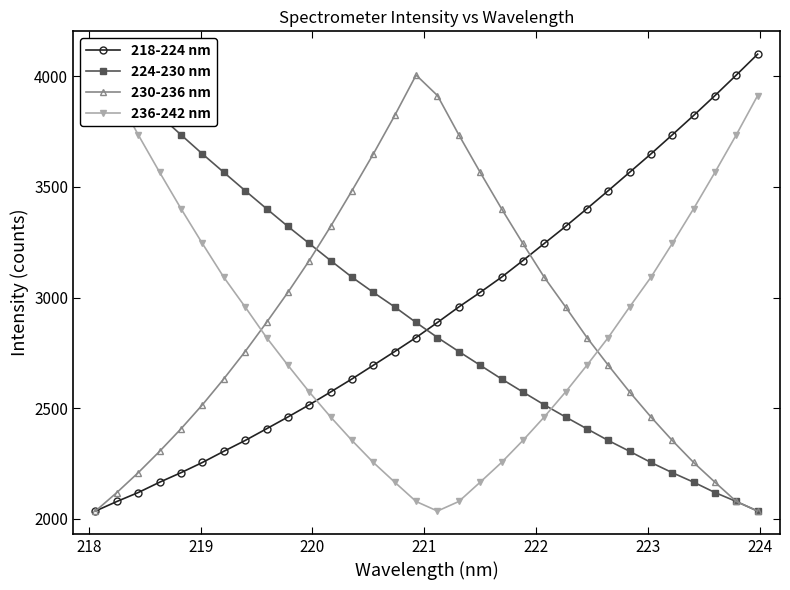

What is the difference between the maximum and second lowest values in the 224-230 nm series?

2023.3